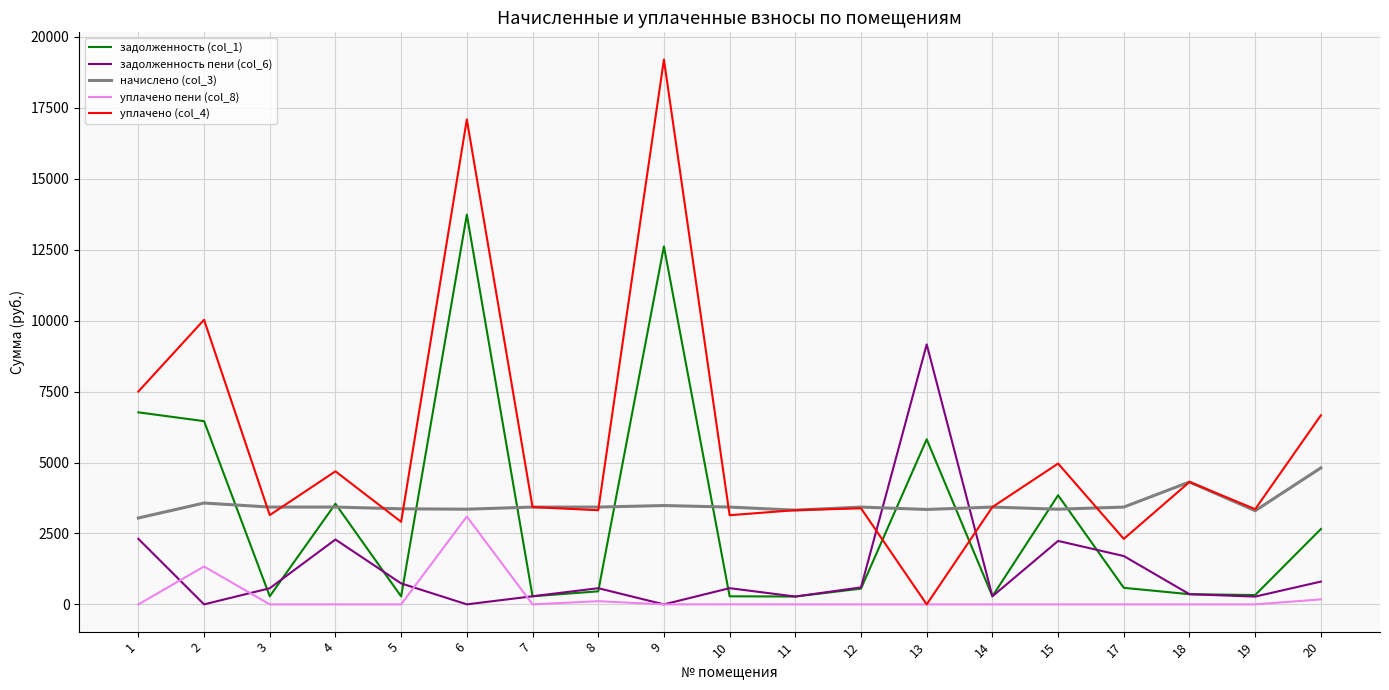

The value of начислено (col_3) at 2 is 3572.2. True or false?

True